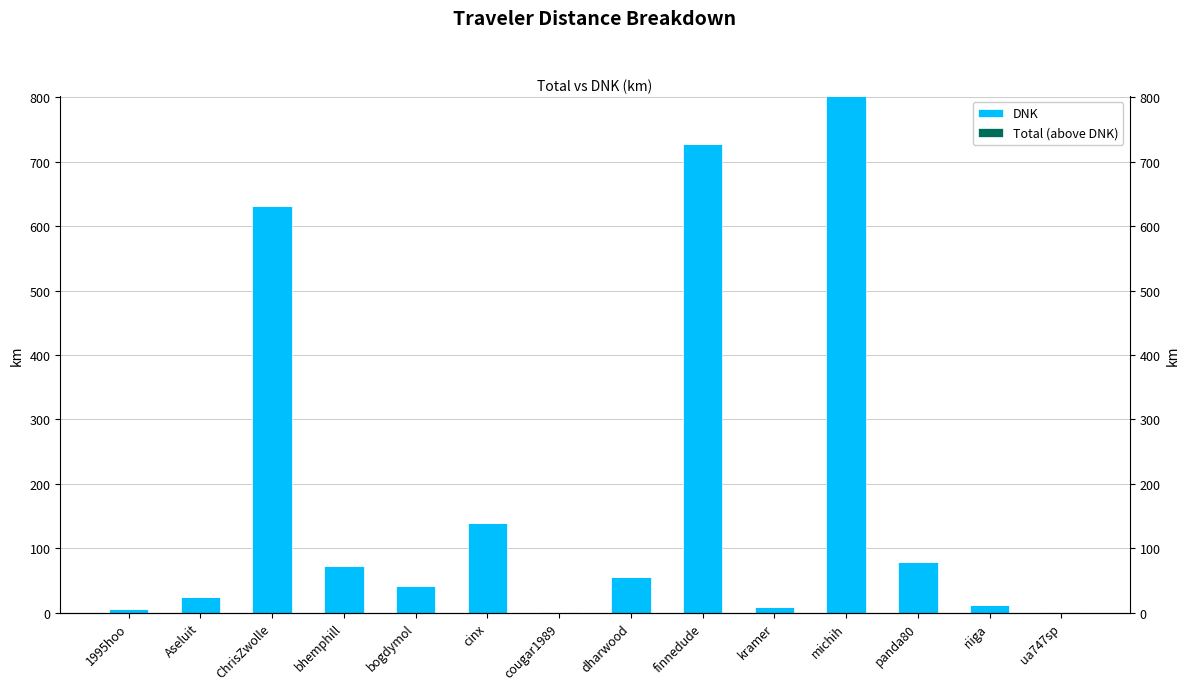

What is the spread (max minus min) of values at riiga?

11.1